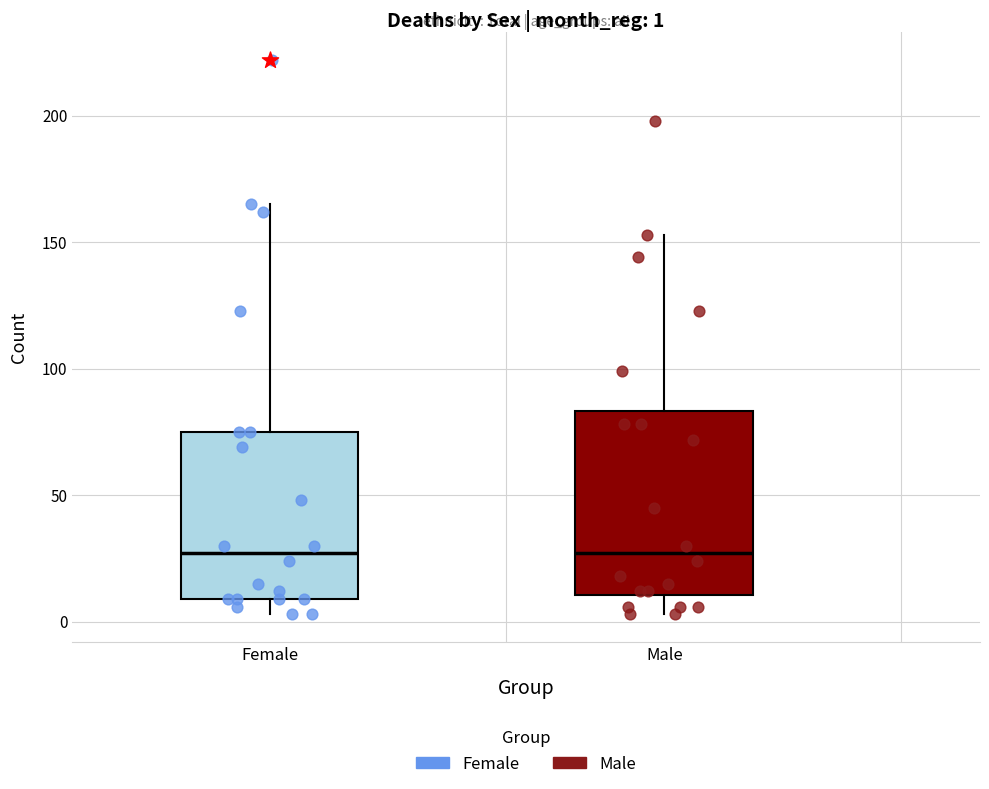

Comparing the boxes themselves (not the whiskers), which one is the tallest?

Male